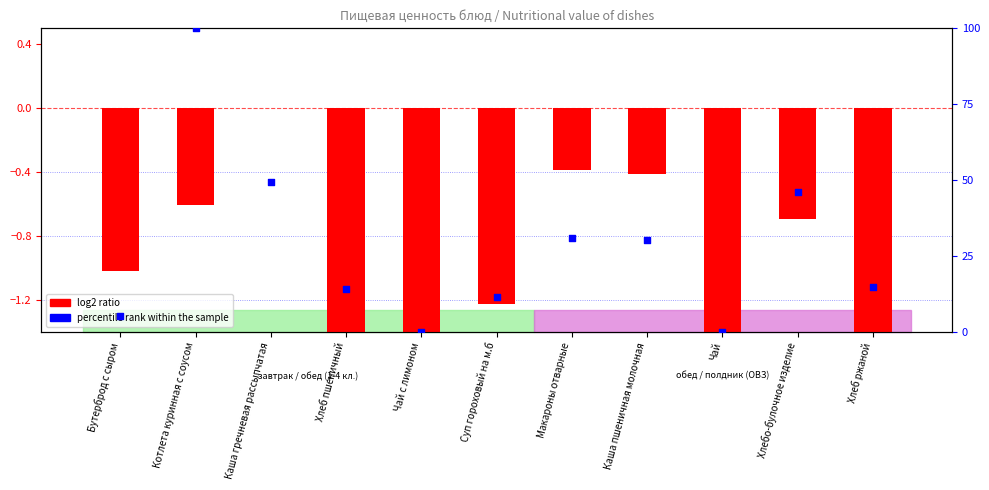

What are all the series names shown in the legend?

log2 ratio, percentile rank within the sample